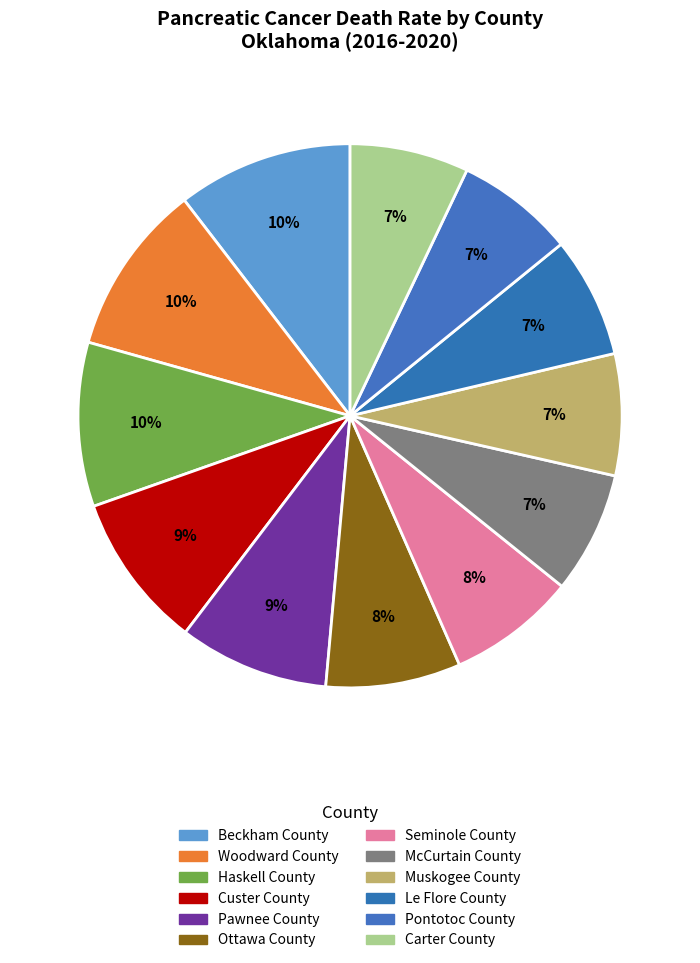

Does Seminole County account for over 50% of the chart?

No